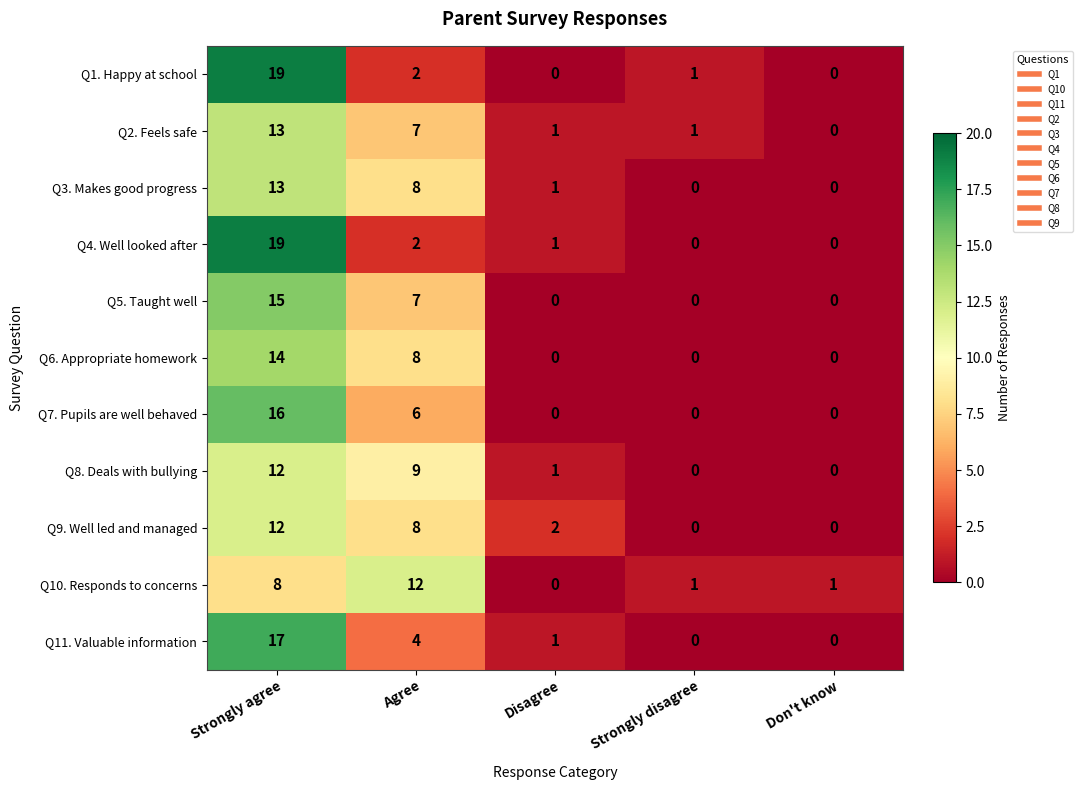

At which label is Q8. Deals with bullying closest to 6?

Agree